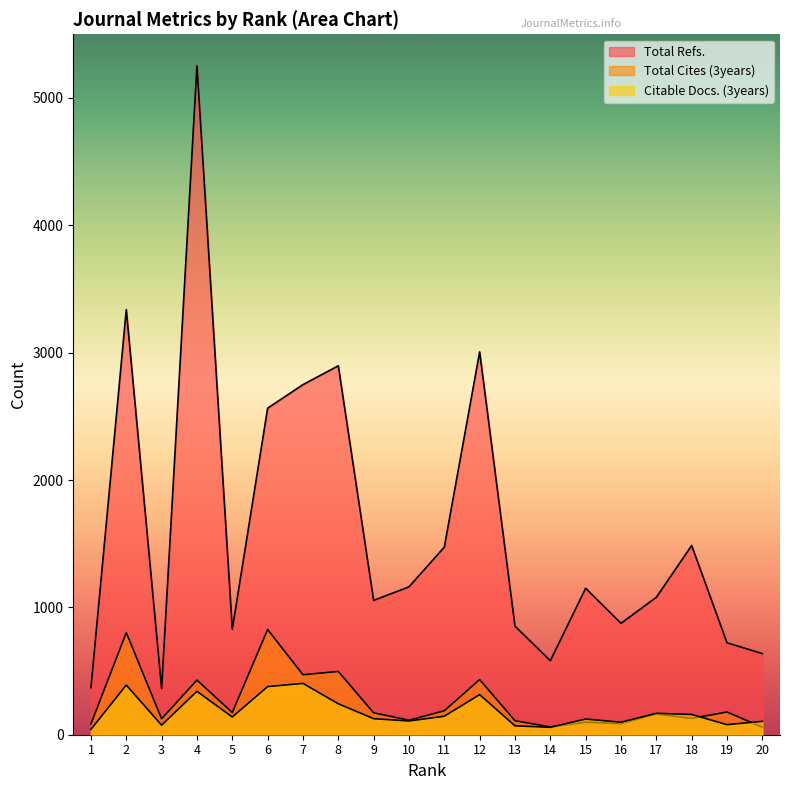

True or false: Citable Docs. (3years) has a value of 403 at 7.

True